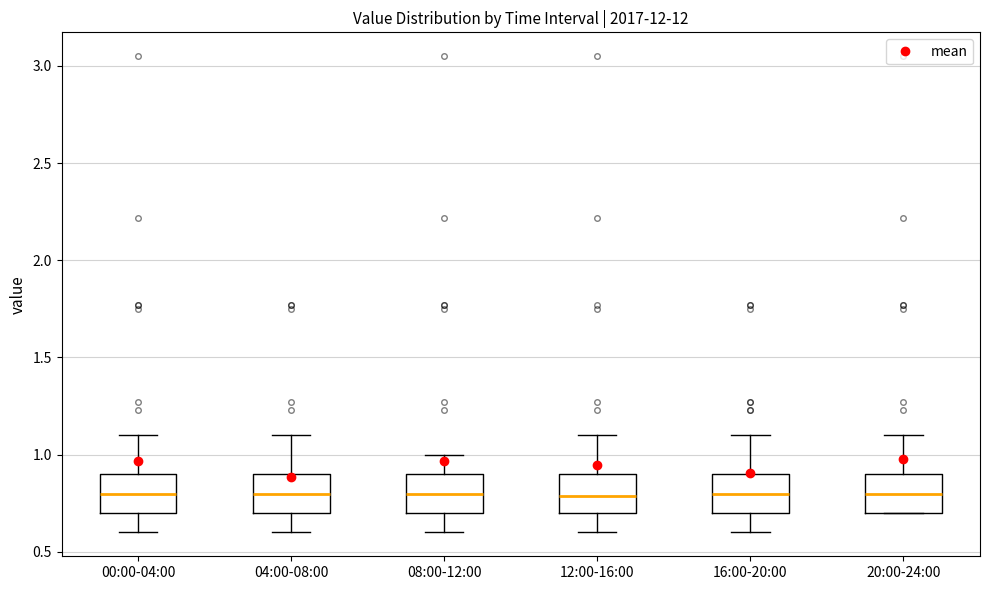

Where is the lower edge of the box for 16:00-20:00 on the y-axis? The values are not printed on the chart, so give them approximately, as read against the axis.

0.7